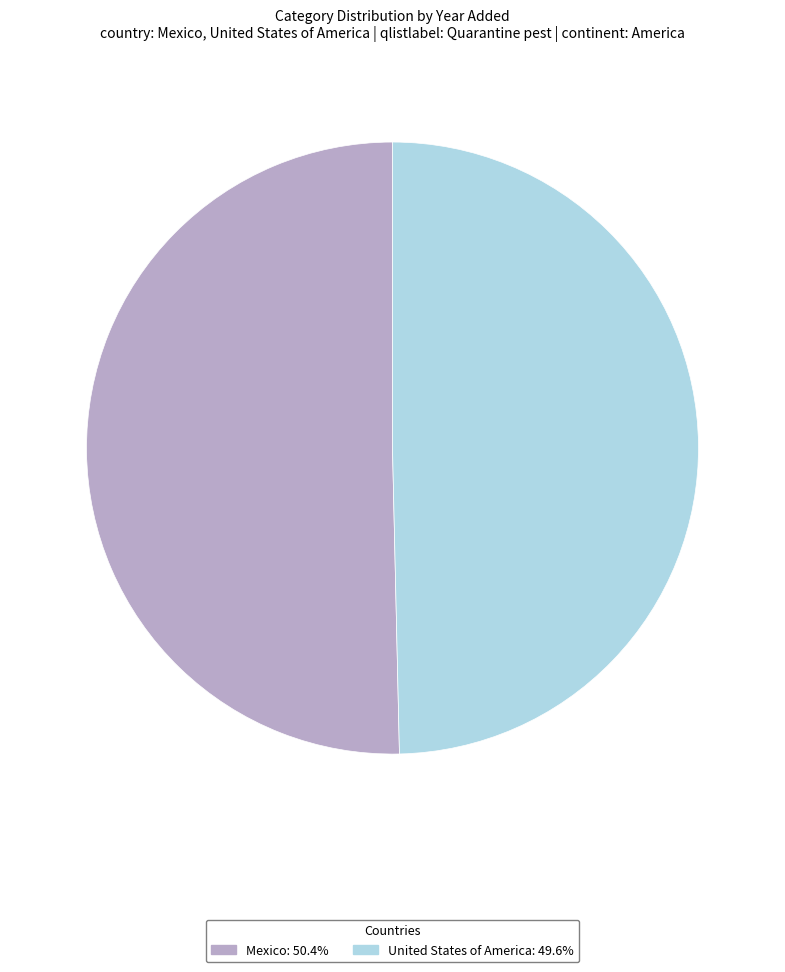

Does Mexico represent more than half of the total?

Yes